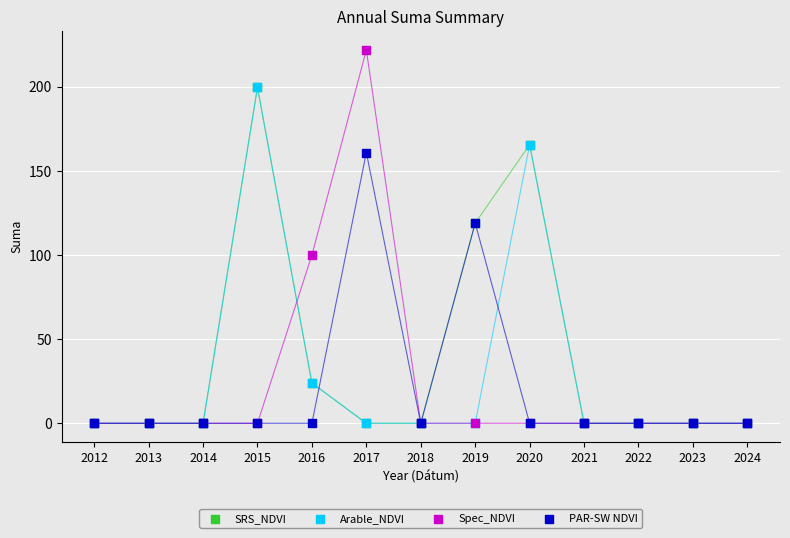

Which series has the widest spread of Y values?

Spec_NDVI